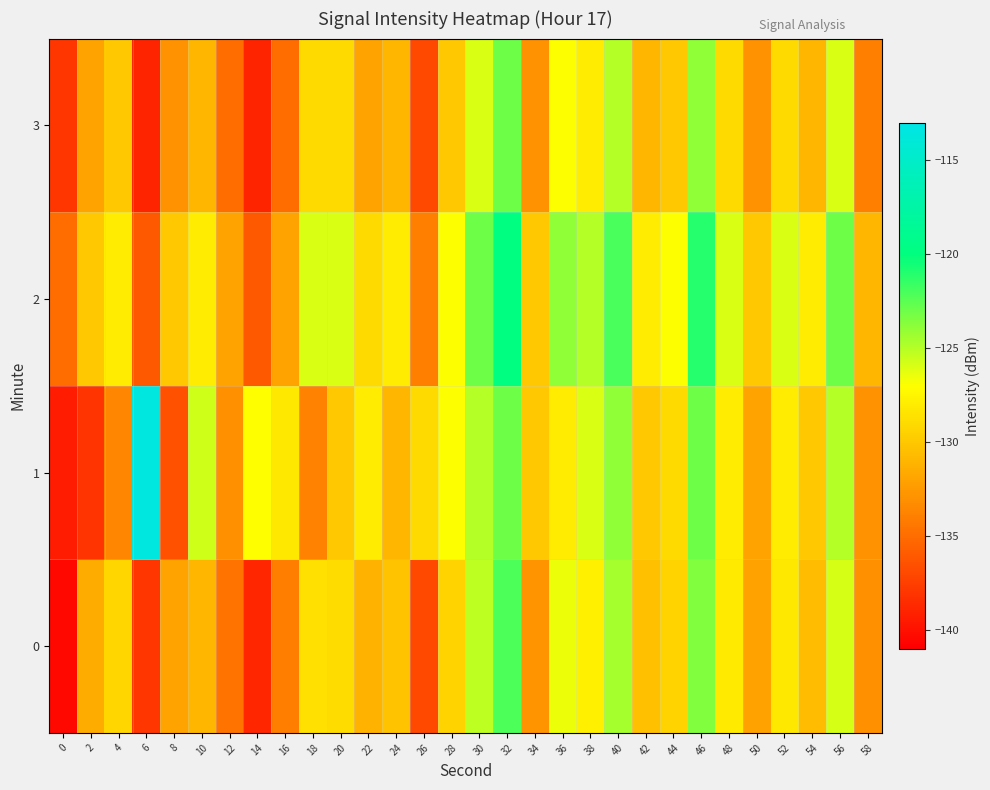

Reading left to right, list all the values displayed in this chart.

0: 0=-140.5	2=-131.6	4=-129.3	6=-138.0	8=-132.0	10=-131.0	12=-134.6	14=-138.9	16=-134.0	18=-128.7	20=-128.9	22=-131.1	24=-130.2	26=-137.0	28=-129.3	30=-125.2	32=-122.1	34=-132.9	36=-126.6	38=-127.8	40=-124.5	42=-130.4	44=-129.4	46=-123.5	48=-128.1	50=-132.1	52=-128.3	54=-130.6	56=-125.8	58=-133.1
1: 0=-139.4	2=-138.1	4=-133.6	6=-113.5	8=-136.5	10=-125.6	12=-133.1	14=-127.0	16=-128.3	18=-133.7	20=-130.0	22=-128.0	24=-131.0	26=-129.0	28=-127.0	30=-125.0	32=-123.0	34=-130.0	36=-128.0	38=-126.0	40=-124.0	42=-130.0	44=-129.0	46=-123.0	48=-128.0	50=-132.0	52=-128.0	54=-130.0	56=-125.0	58=-133.0
2: 0=-135.0	2=-130.0	4=-128.0	6=-136.0	8=-130.0	10=-128.0	12=-132.0	14=-136.0	16=-132.0	18=-126.0	20=-126.0	22=-129.0	24=-128.0	26=-134.0	28=-127.0	30=-123.0	32=-120.0	34=-130.0	36=-124.0	38=-125.0	40=-122.0	42=-128.0	44=-127.0	46=-121.0	48=-126.0	50=-130.0	52=-126.0	54=-128.0	56=-123.0	58=-131.0
3: 0=-138.0	2=-132.0	4=-130.0	6=-139.0	8=-133.0	10=-131.0	12=-135.0	14=-139.0	16=-135.0	18=-129.0	20=-129.0	22=-132.0	24=-131.0	26=-137.0	28=-130.0	30=-126.0	32=-123.0	34=-133.0	36=-127.0	38=-128.0	40=-125.0	42=-131.0	44=-130.0	46=-124.0	48=-129.0	50=-133.0	52=-129.0	54=-131.0	56=-126.0	58=-134.0